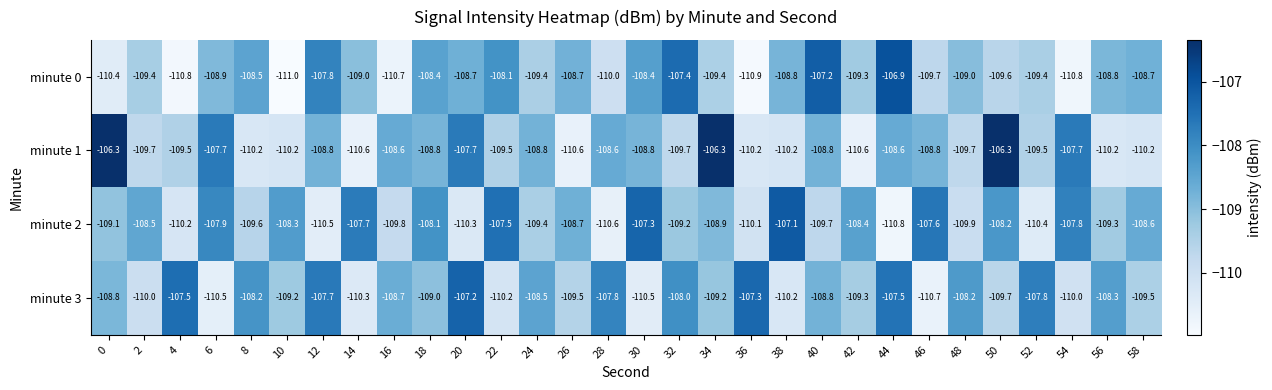

Which category has the lowest value across all series?

10